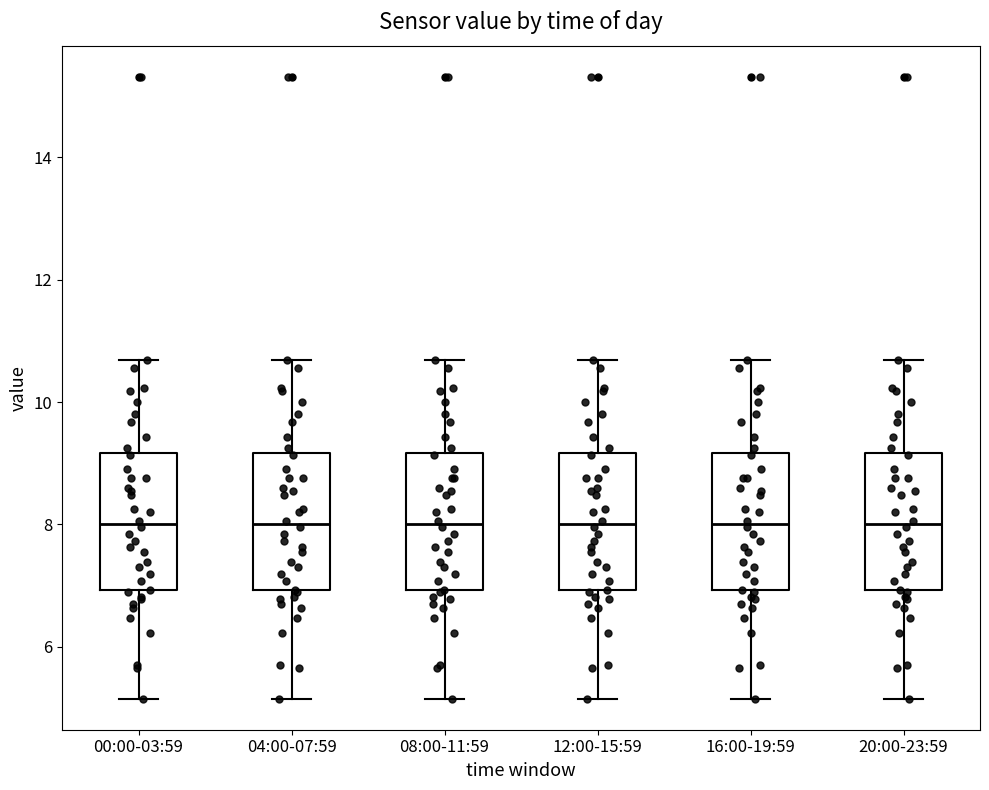

Where does the lower whisker of the box for 04:00-07:59 end on the y-axis? The values are not printed on the chart, so give them approximately, as read against the axis.

5.2